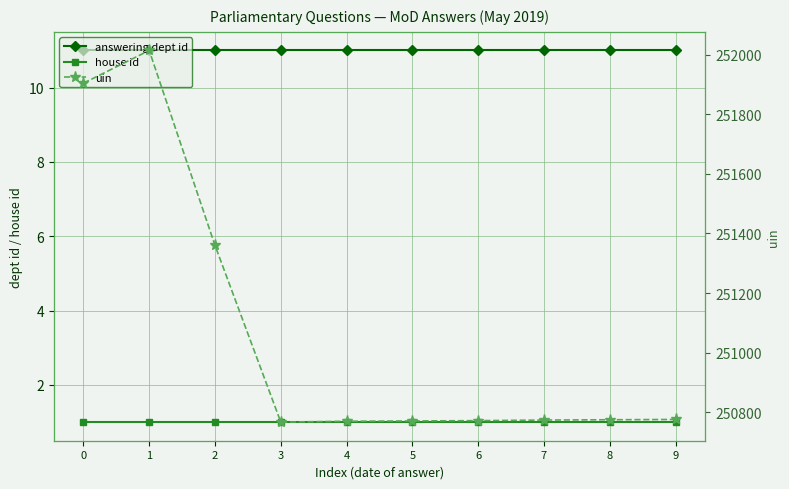

Rank the series by their maximum value, from lowest to highest.

house id, answering dept id, uin